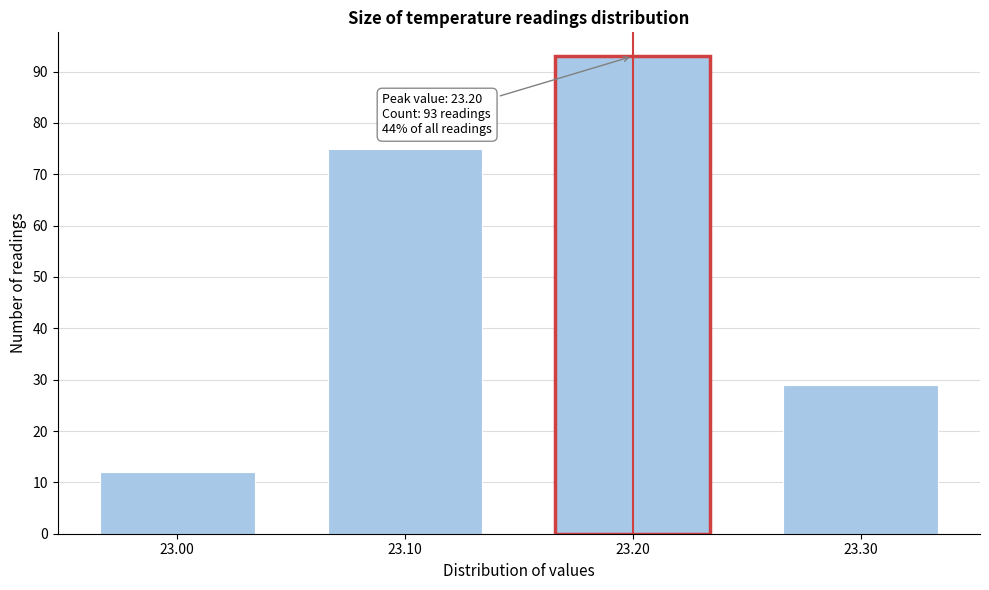

Reading right to left, list all the values displayed in this chart.

29	93	75	12